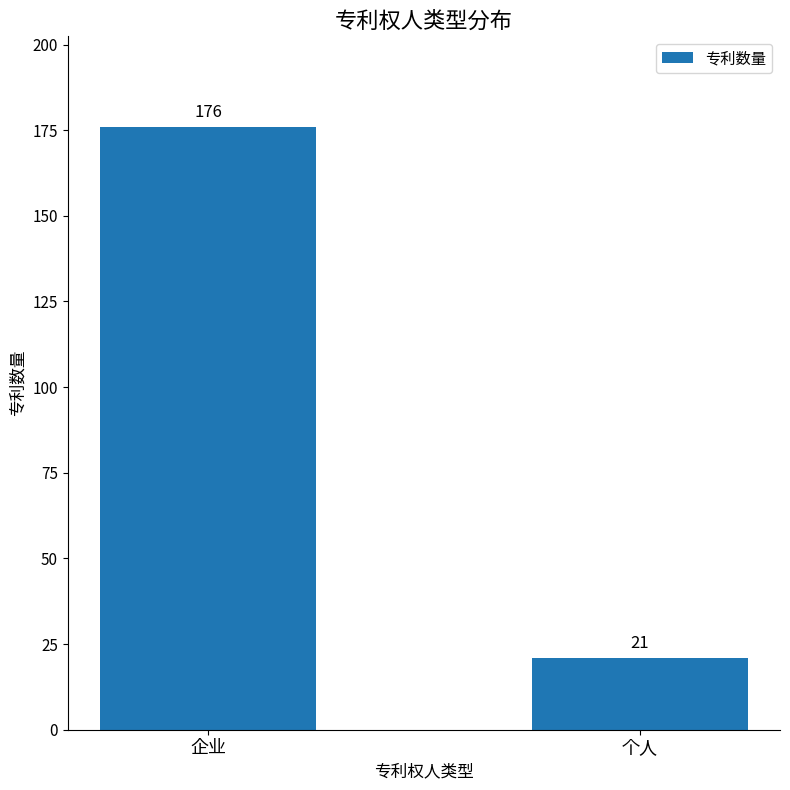

What is the smallest value displayed?

21